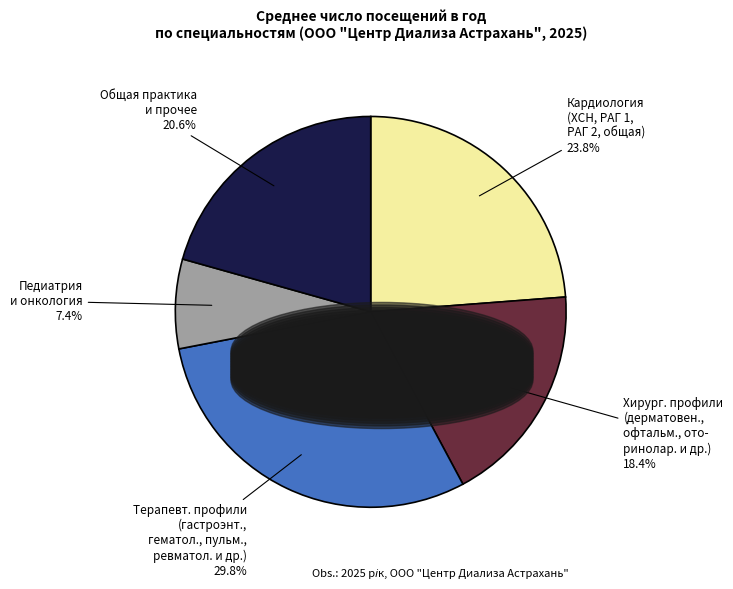

Rank the categories by value from lowest to highest.

Педиатрия и онкология, Хирург. профили (дерматовен., офтальм., ото- ринолар. и др.), Общая практика и прочее, Кардиология (ХСН, РАГ 1, РАГ 2, общая), Терапевт. профили (гастроэнт., гематол., пульм., ревматол. и др.)